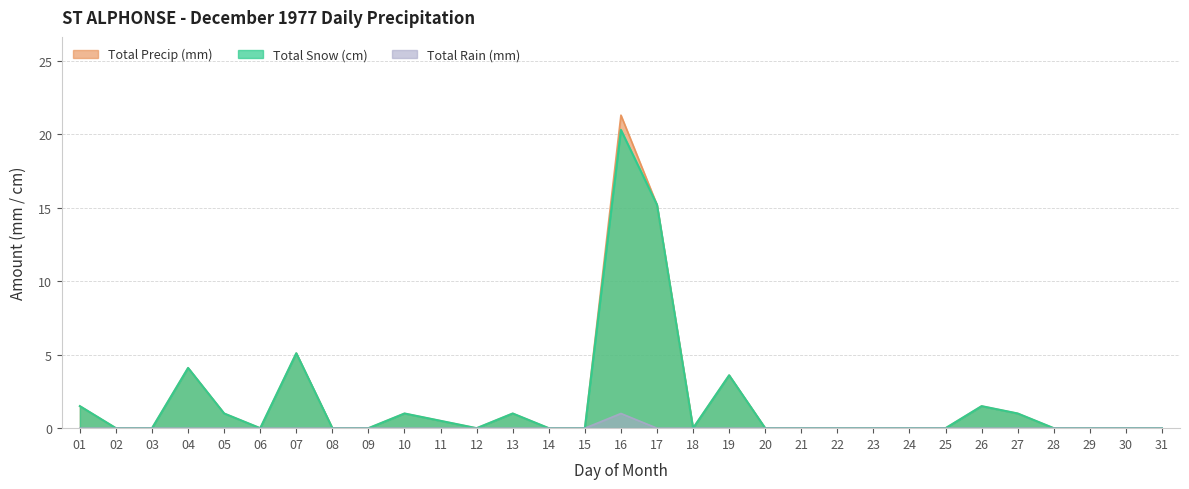

True or false: Total Rain (mm) and Total Precip (mm) intersect in this chart.

False